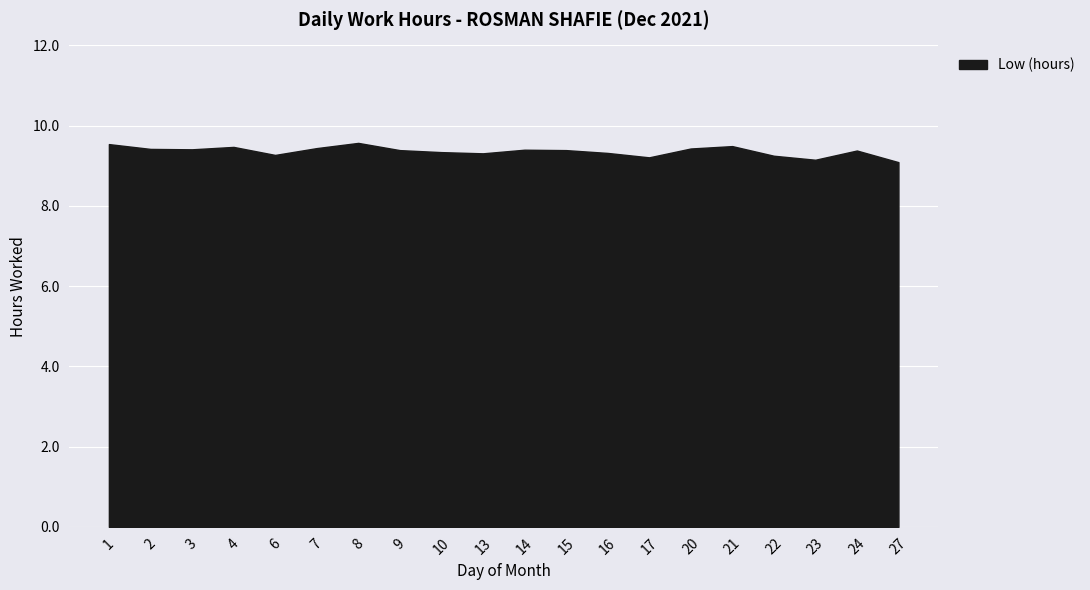

What is the maximum value shown in the chart?

9.6